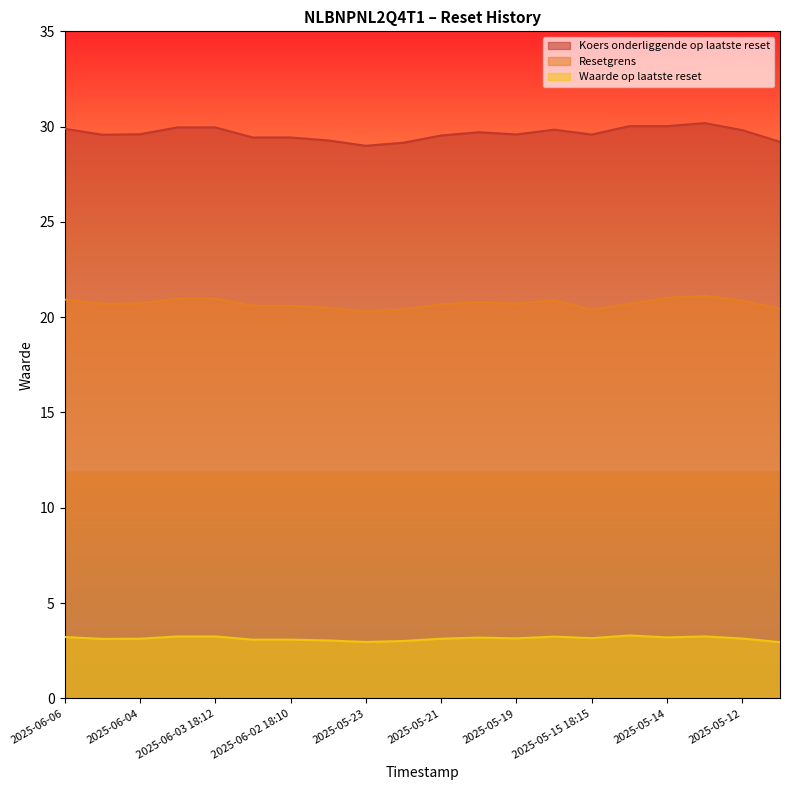

What position from the right is 2025-06-02 22:35?

15